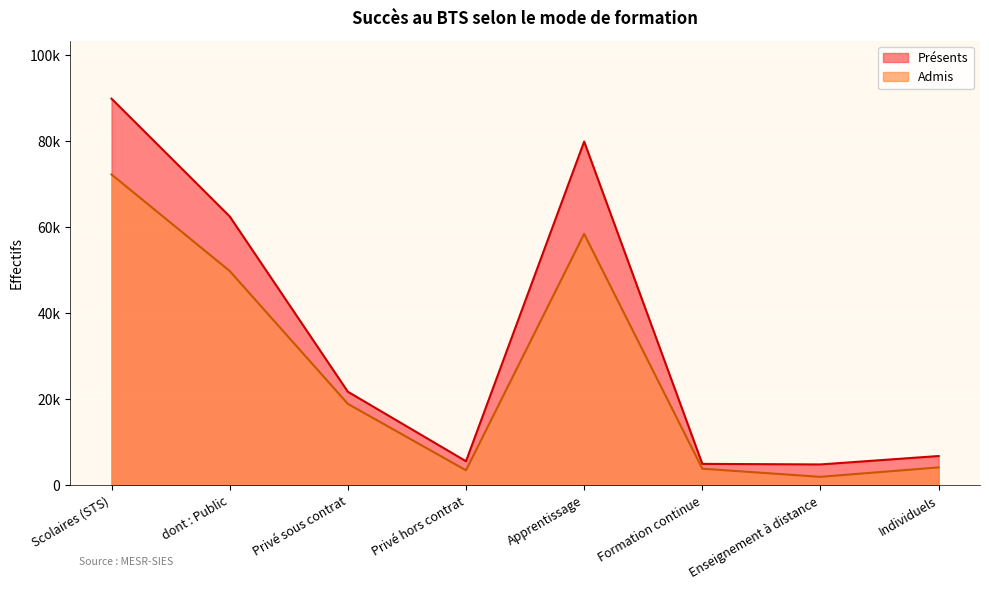

What are all the series names shown in the legend?

Présents, Admis